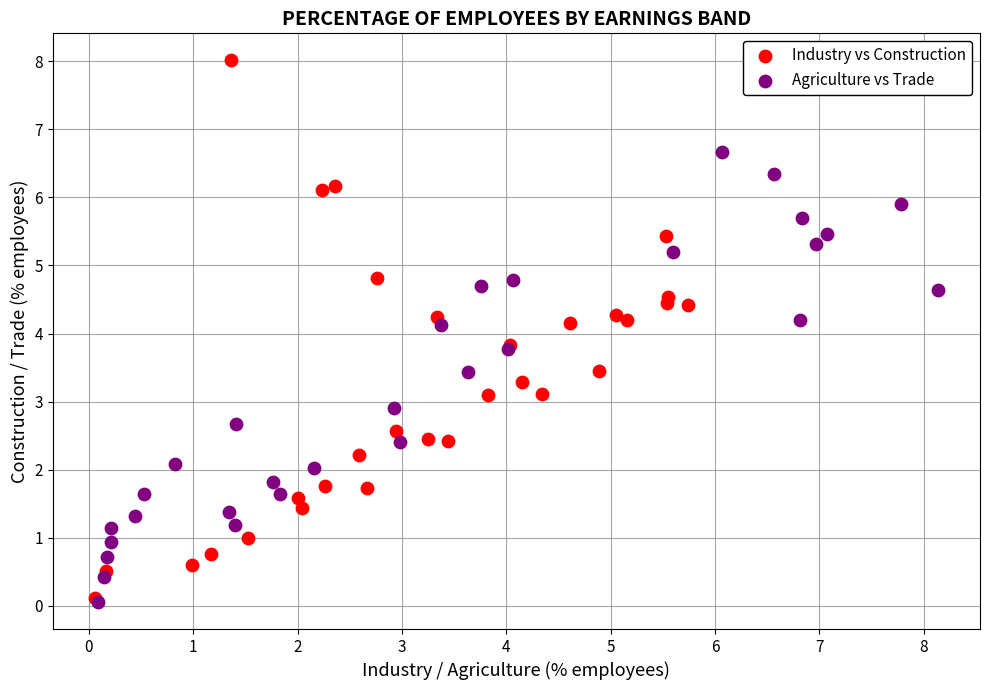

Which series reaches the maximum Y coordinate?

Industry vs Construction